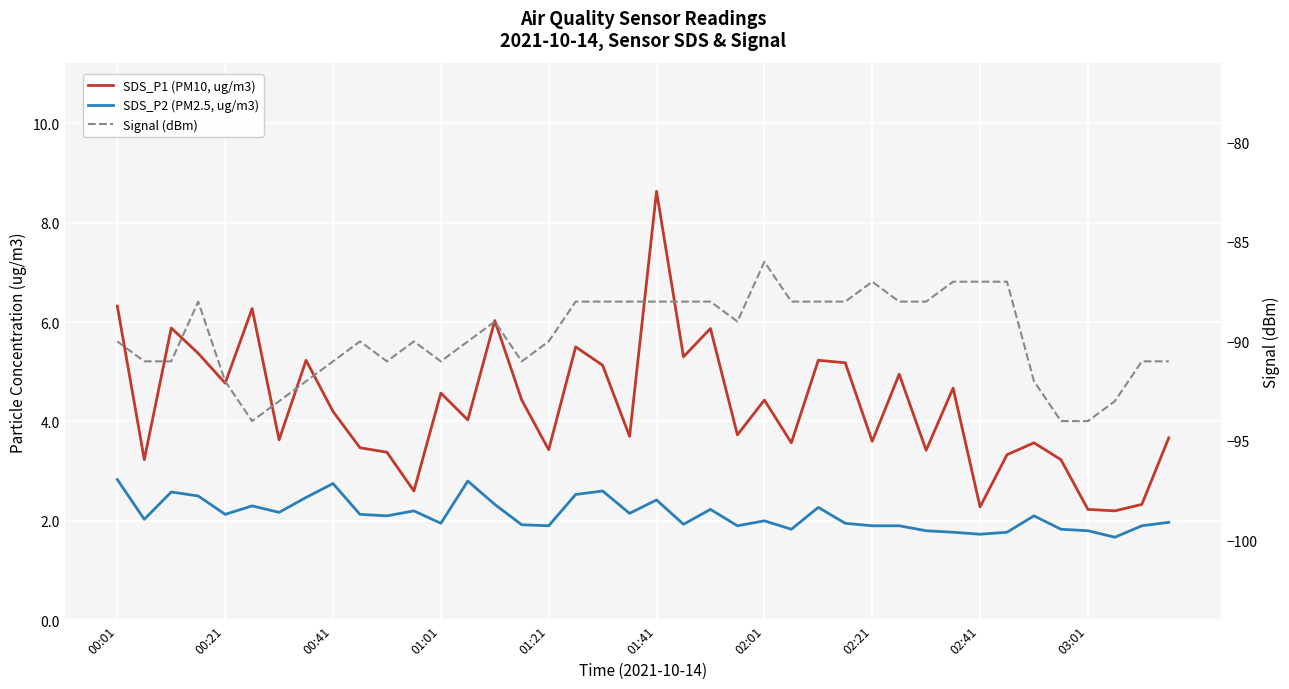

What is the label of the 1st point from the left?

00:01